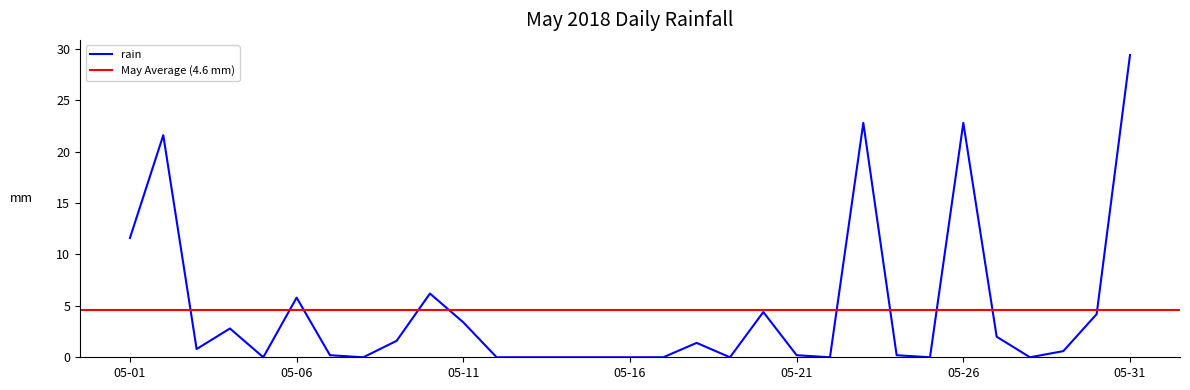

At which category does the data reach its first local peak?

2018-05-02